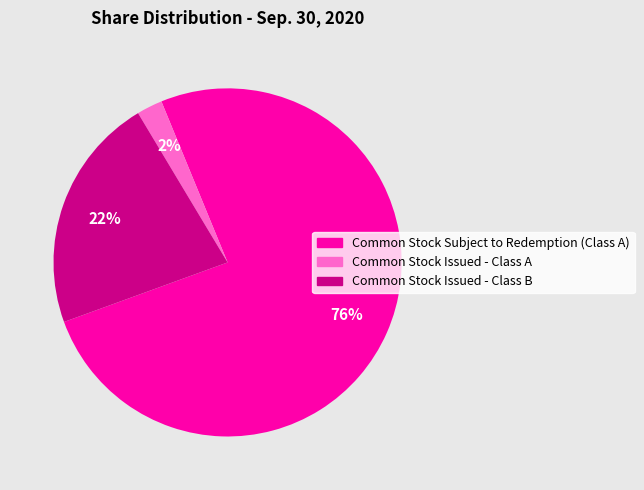

Is Common Stock Issued - Class B the majority of the pie?

No